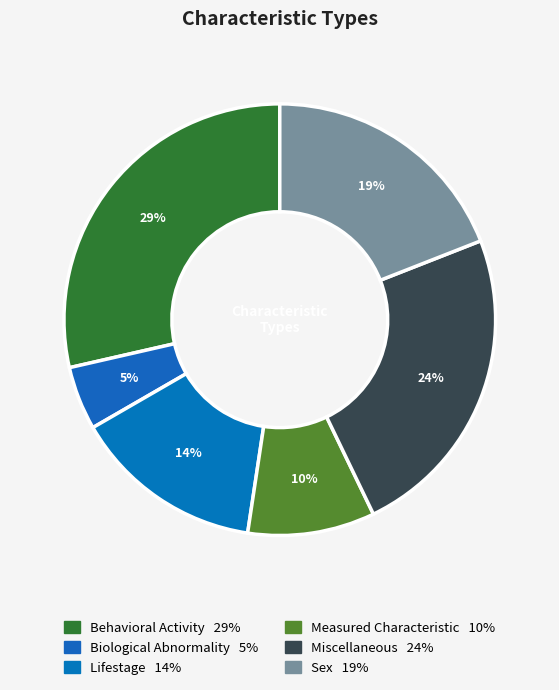

To the nearest percent, what is the difference between the Behavioral Activity and Sex slice percentages?

10%